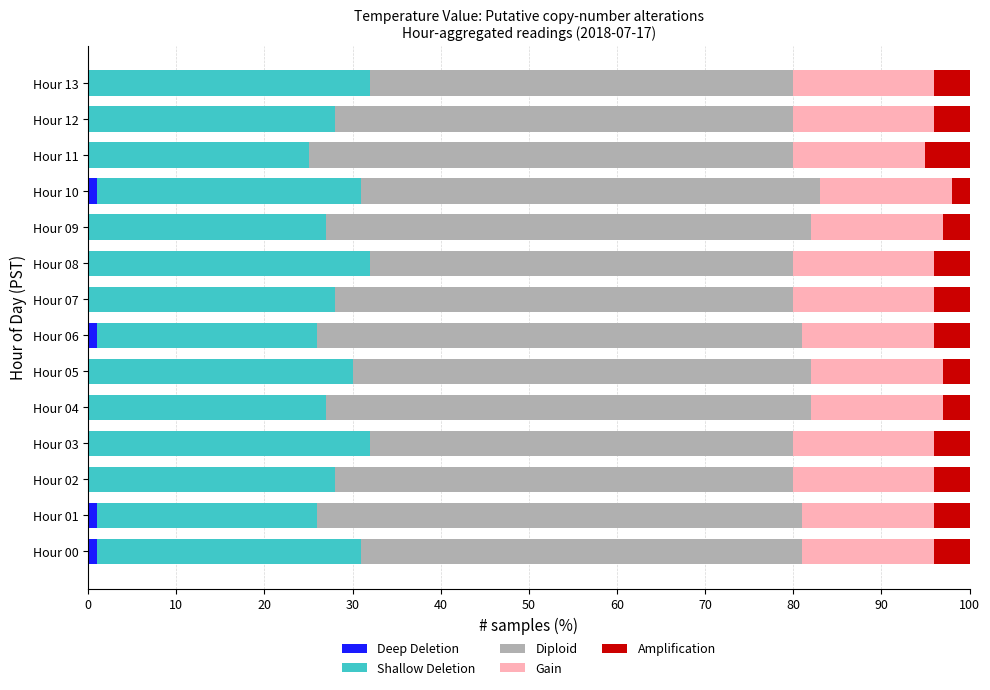

What are all the series names shown in the legend?

Deep Deletion, Shallow Deletion, Diploid, Gain, Amplification